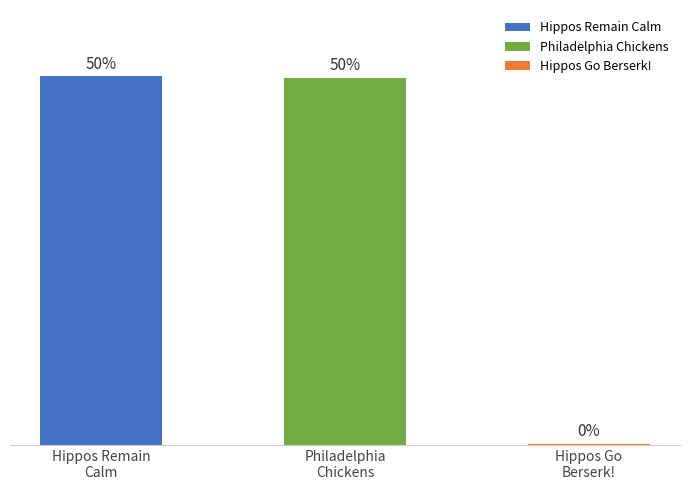

Does the chart contain any negative values?

No